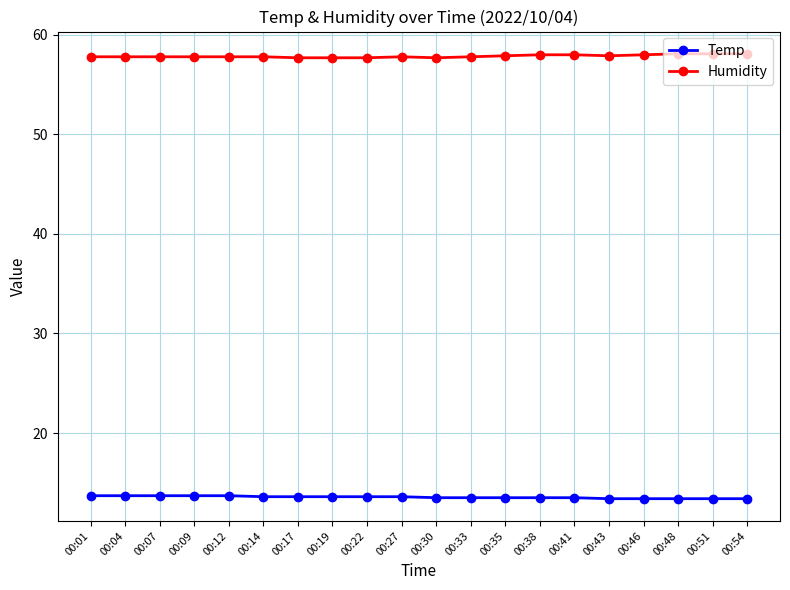

List the series in order of their overall mean, lowest first.

Temp, Humidity